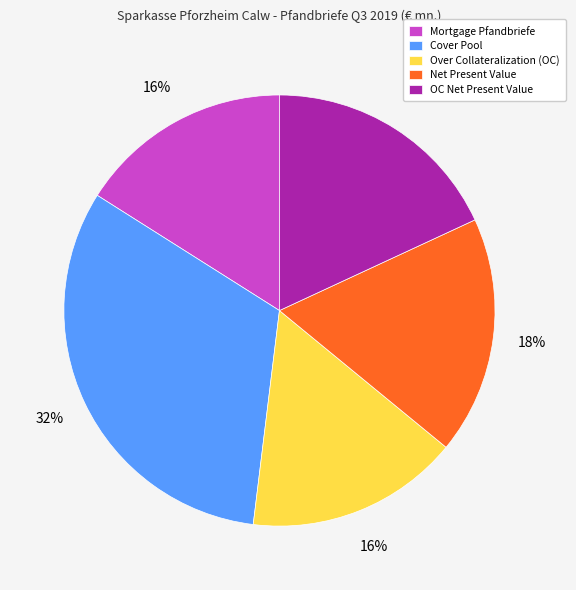

True or false: Mortgage Pfandbriefe accounts for 16% of the total.

True